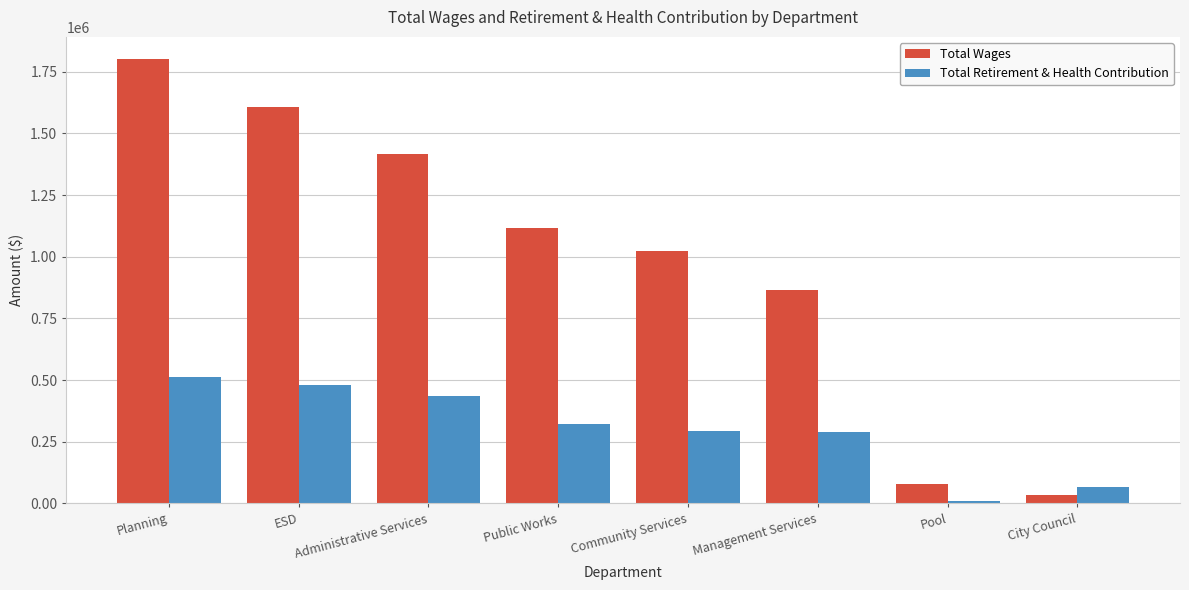

What is the sum of all Total Retirement & Health Contribution values?

2411511